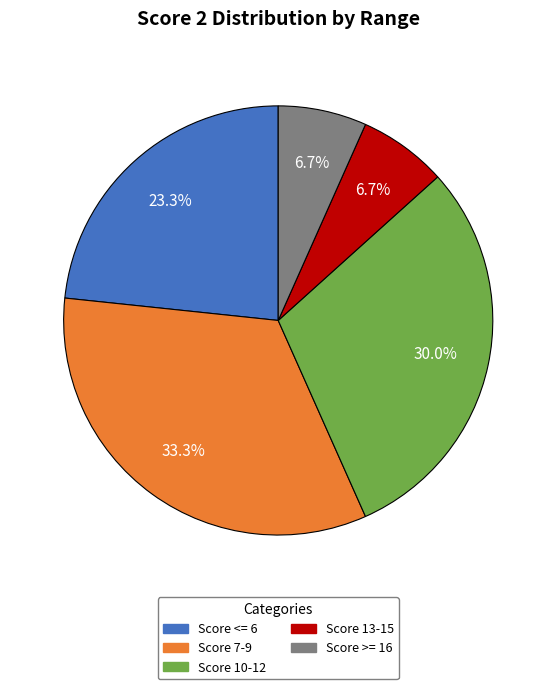

Count the number of slices in the pie.

5